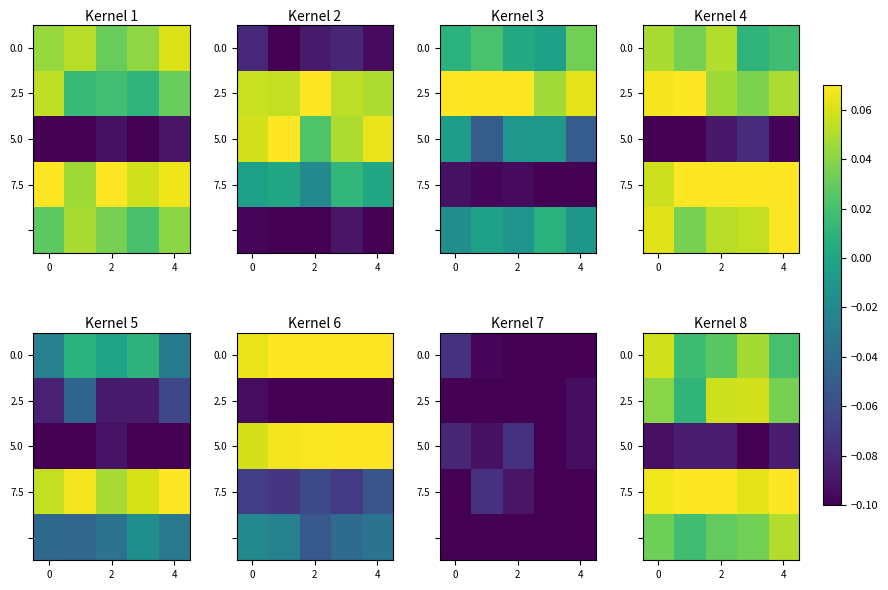

At how many categories does at least one series exceed 0?

5